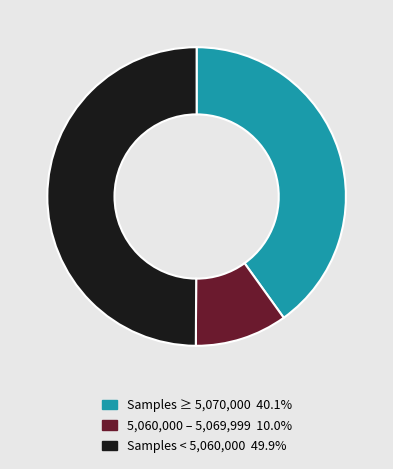

Approximately how many times larger is the value at Samples ≥ 5,070,000 40.1% compared to Samples < 5,060,000 49.9%?

0.8